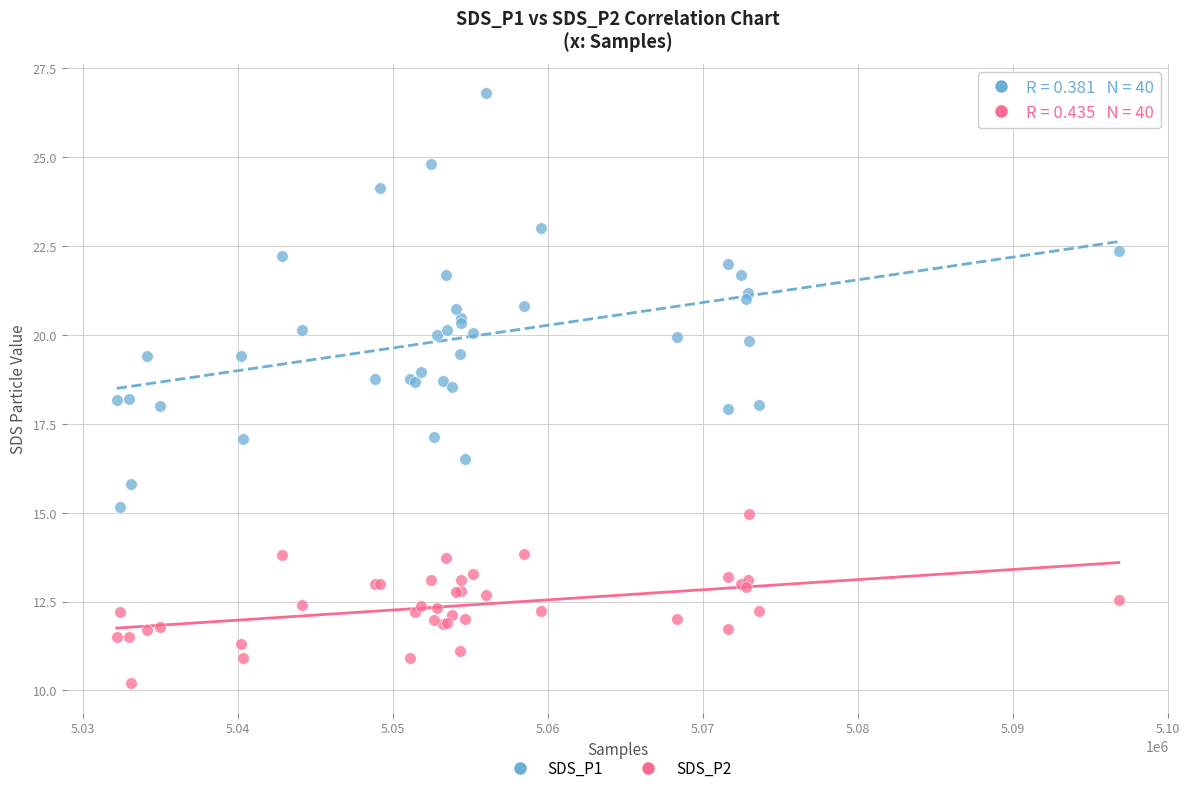

Which series reaches the minimum Y coordinate?

SDS_P2